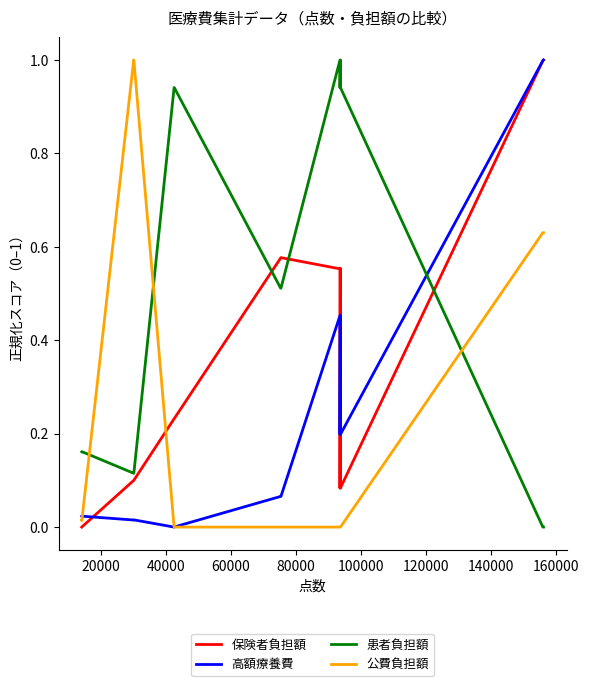

How many lines are shown in the chart?

4